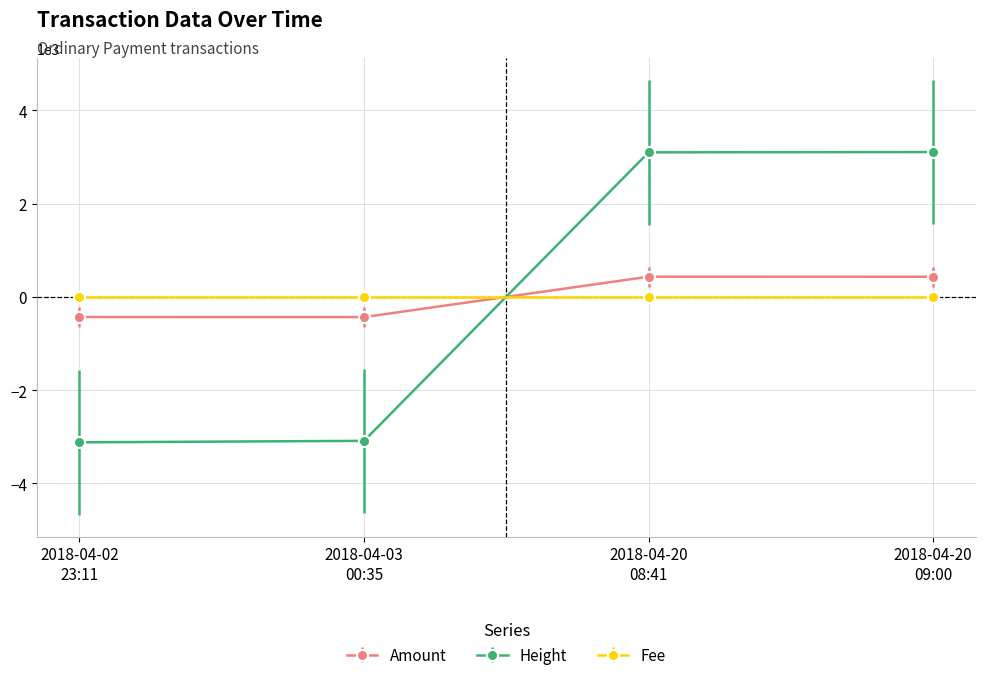

How many lines are shown in the chart?

3